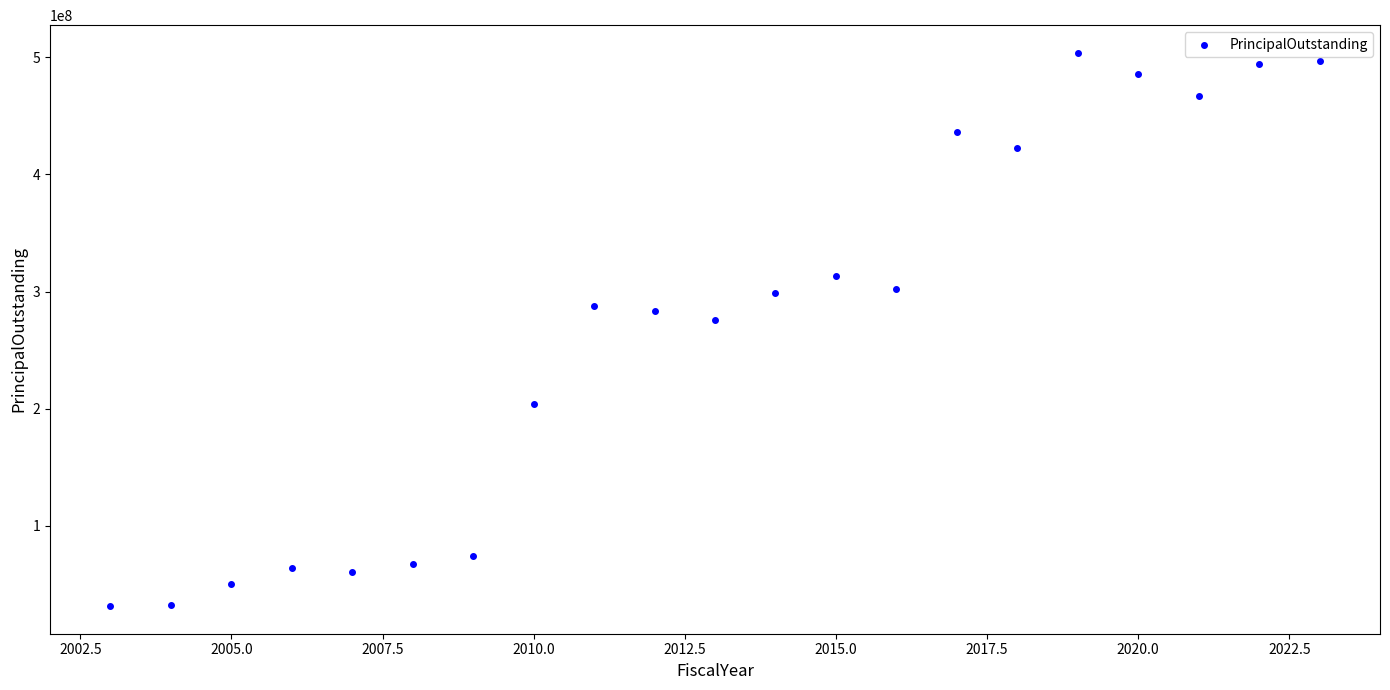

What Y value in the scatter plot is closest to 267602500?

275980000